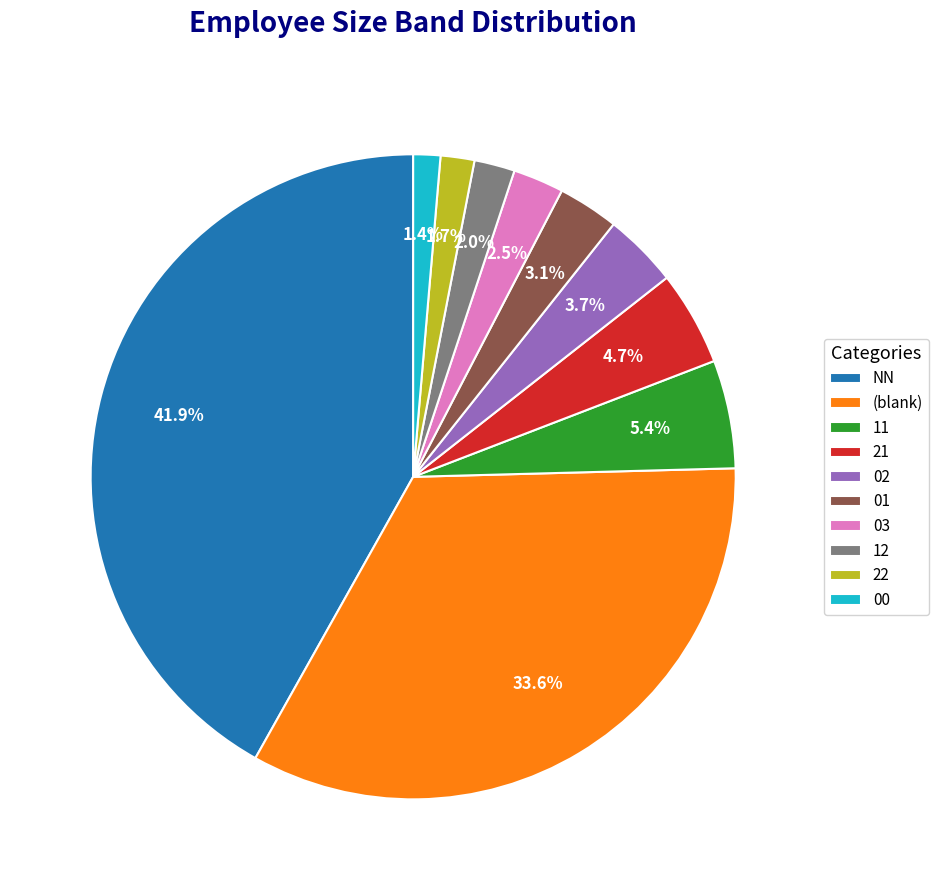

To the nearest percent, what is the difference between the largest and smallest slice percentages?

41%